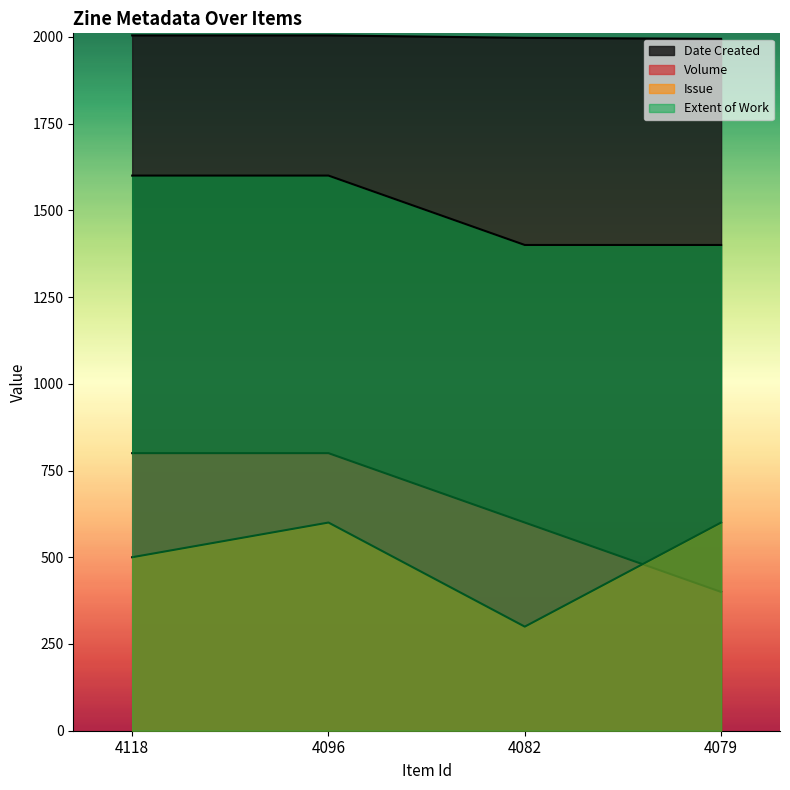

What is the sum of the Volume values at 4082 and 4079?

1000